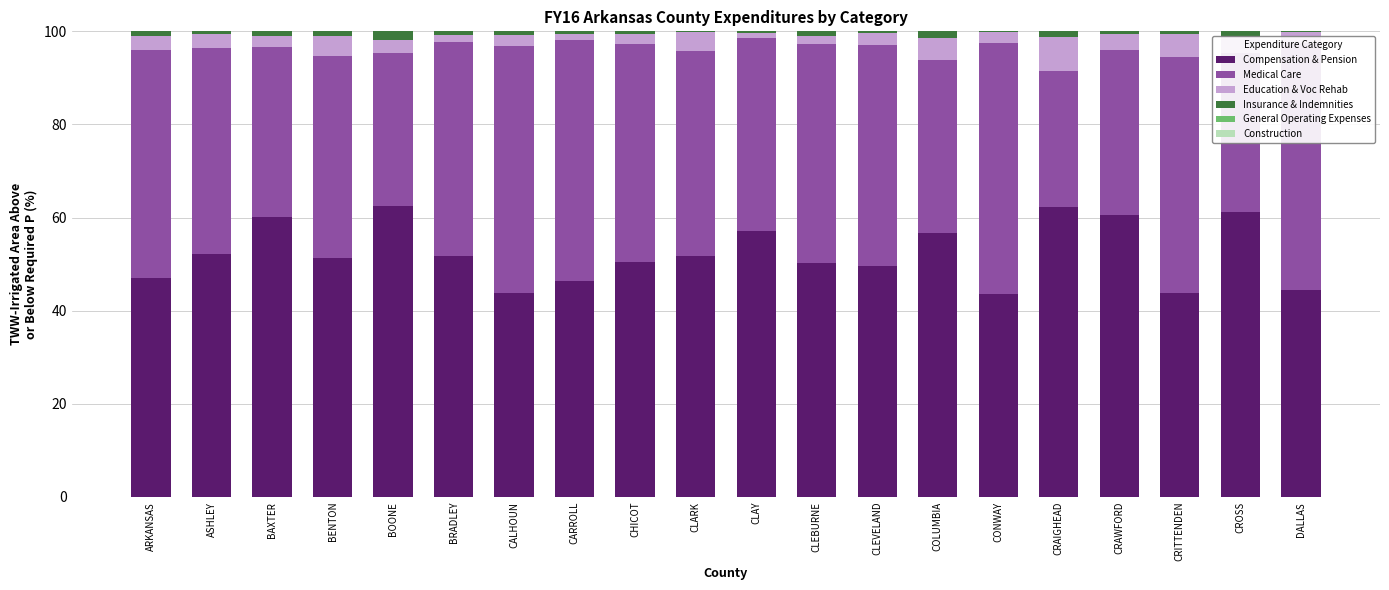

Does the chart contain stacked bars?

Yes